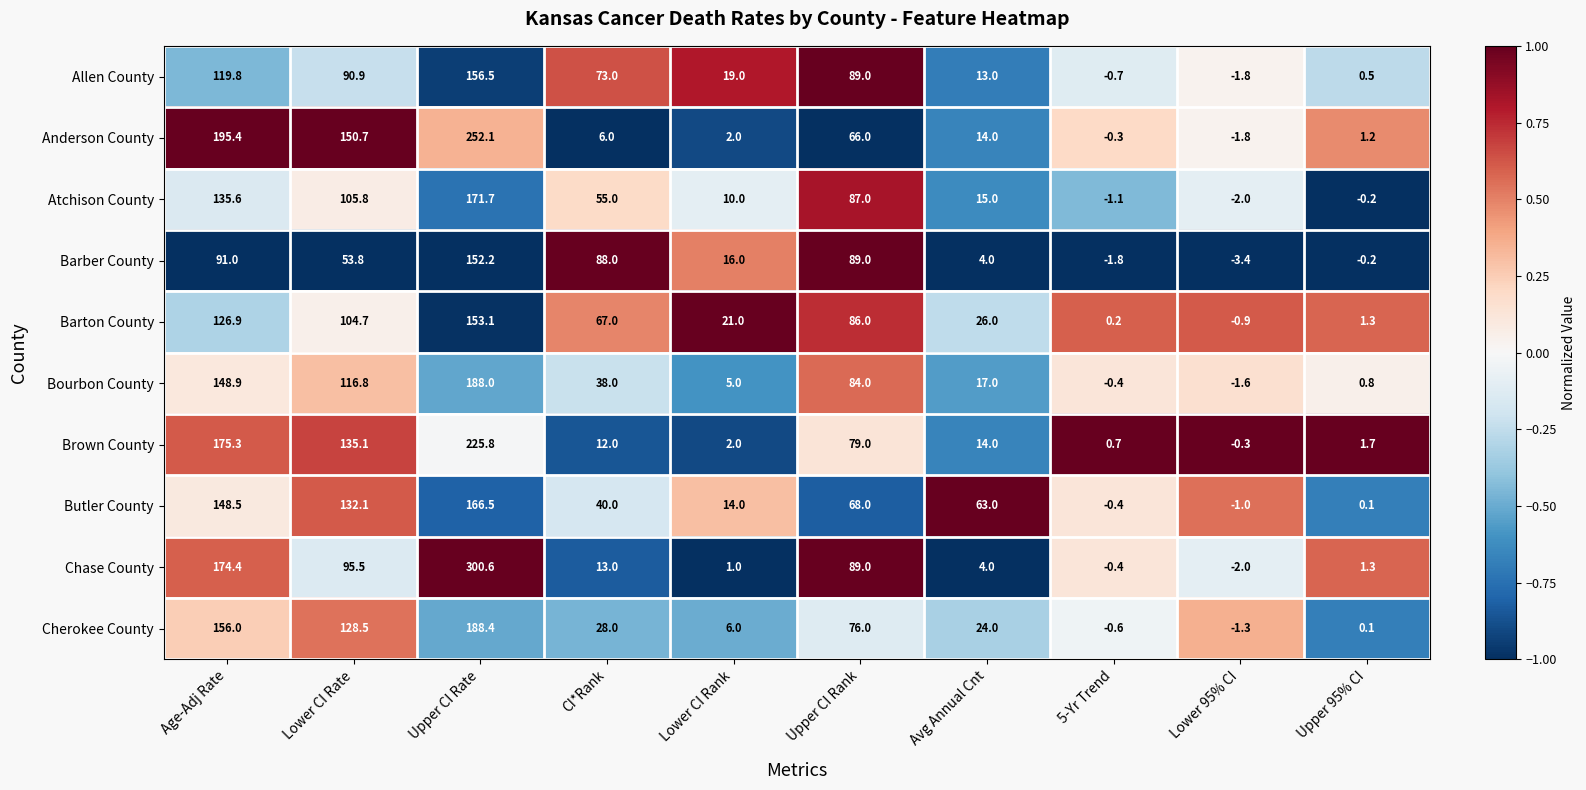

Which category has the highest value across all series?

Upper CI Rate